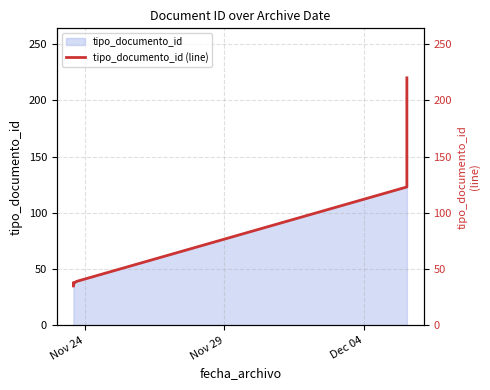

What is the average value?

75